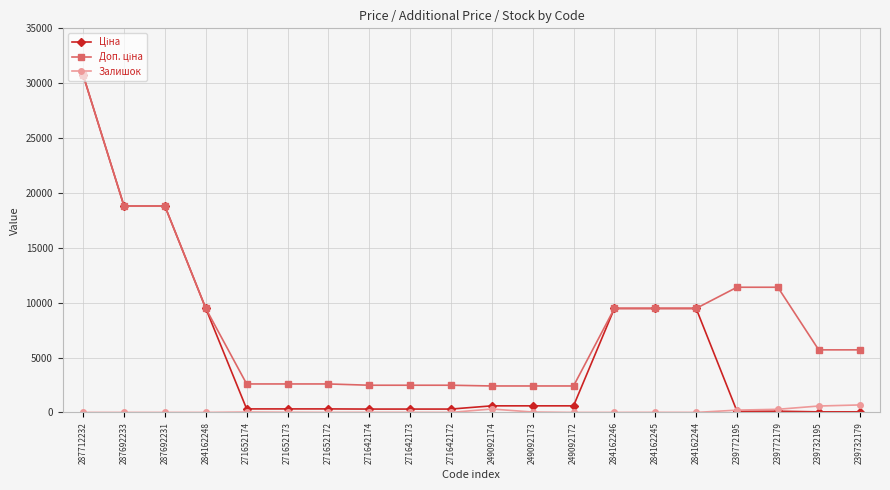

At which category is the sum across all series the highest?

287712232